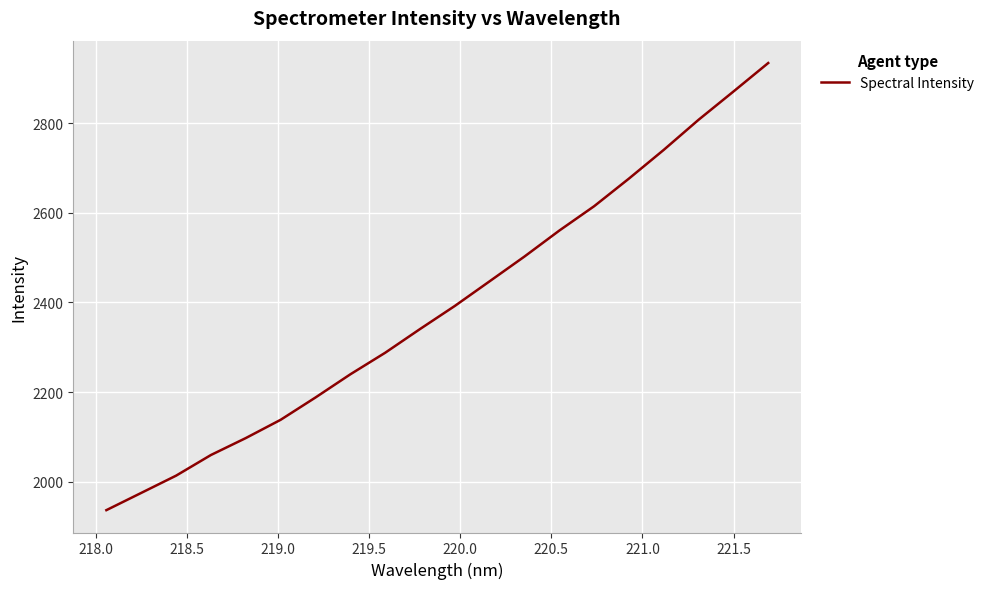

What is the minimum value shown in the chart?

1936.3